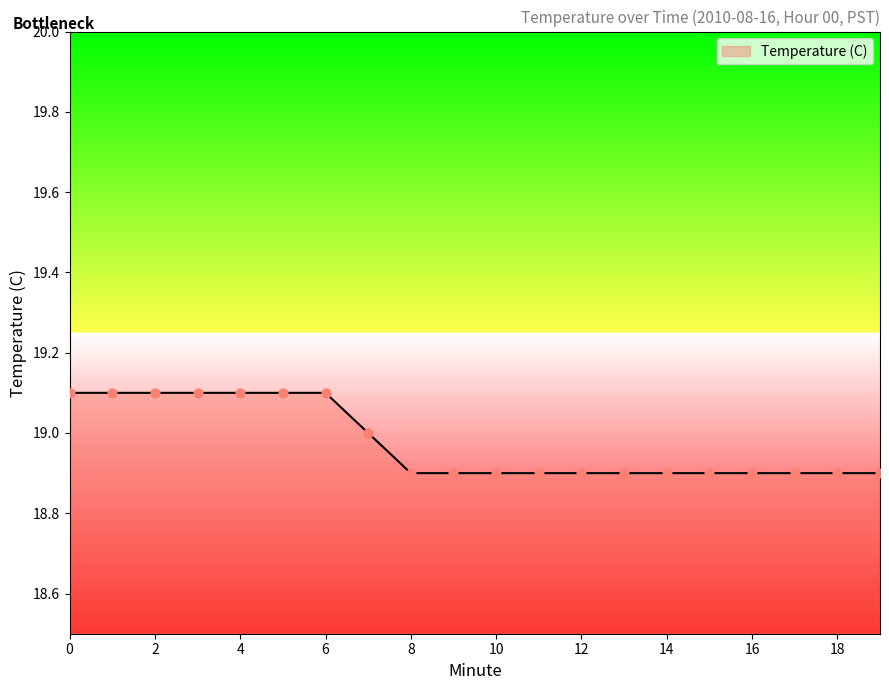

What is the greatest value displayed?

19.1